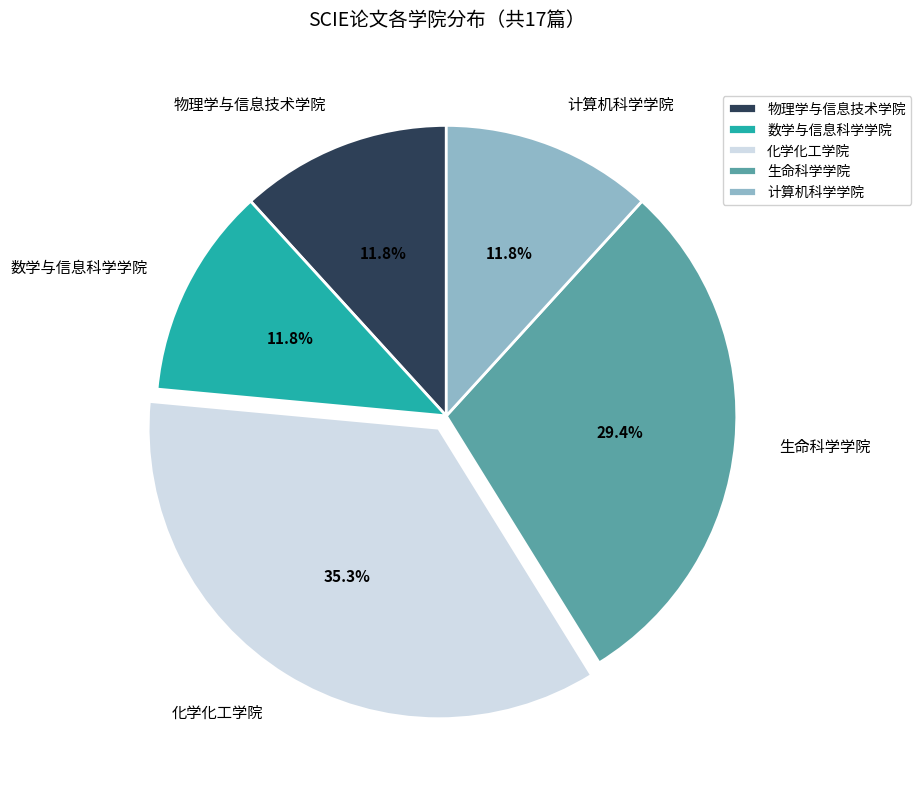

Is it true that 物理学与信息技术学院 is 22% of the pie?

False